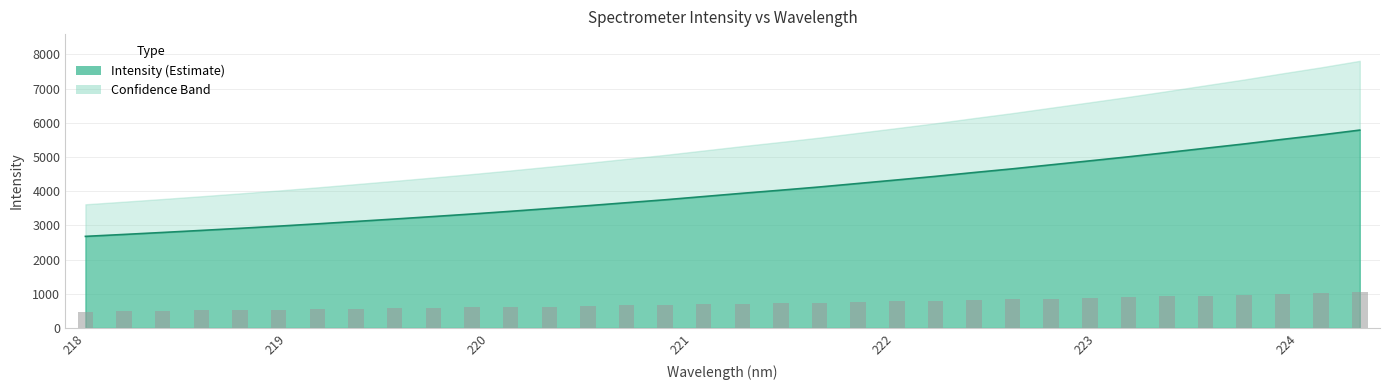

True or false: the data shows 4434.4 at 219.9712.

False